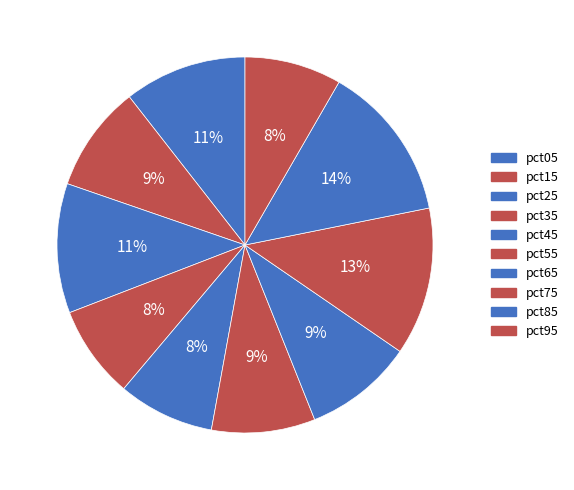

Rank the categories by value from lowest to highest.

pct35, pct45, pct95, pct55, pct15, pct65, pct05, pct25, pct75, pct85